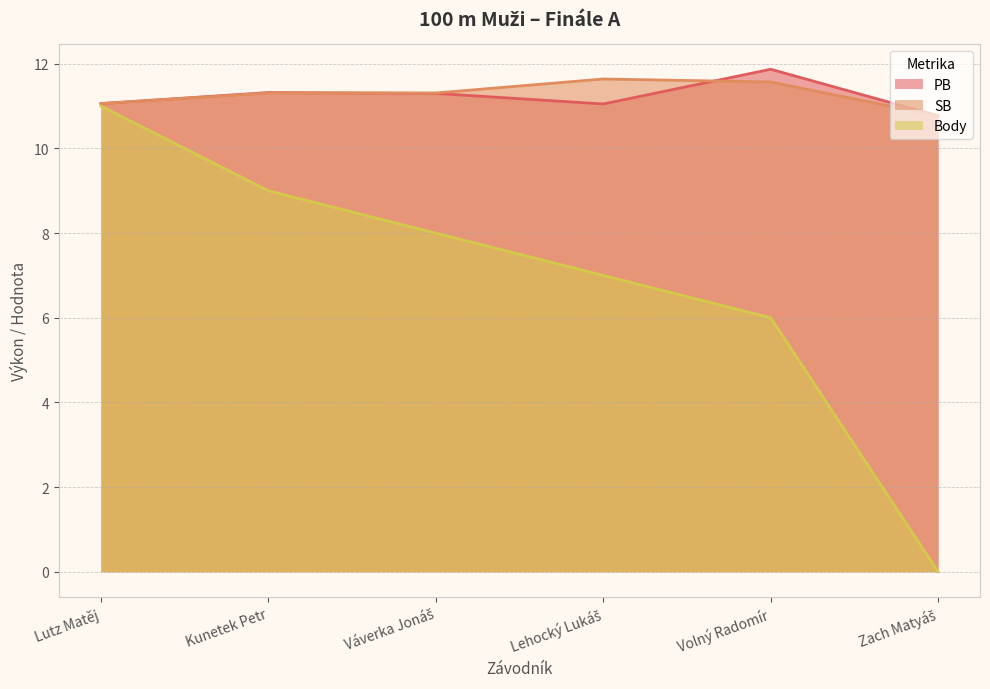

What is the label of the 2nd point from the right?

Volný Radomír